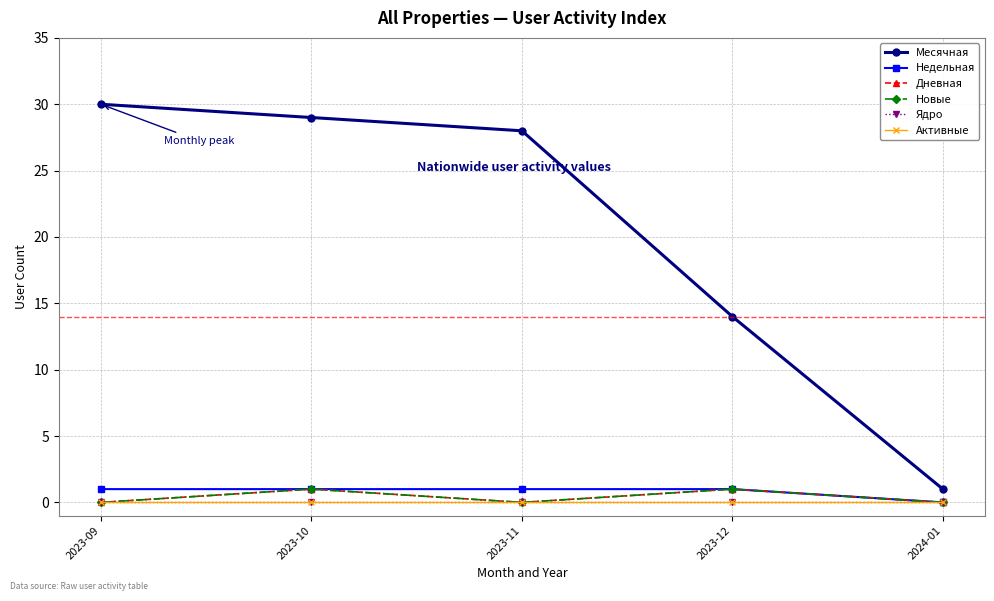

Rank the series at 2024-01 from highest to lowest value.

Месячная, Недельная, Дневная, Новые, Ядро, Активные